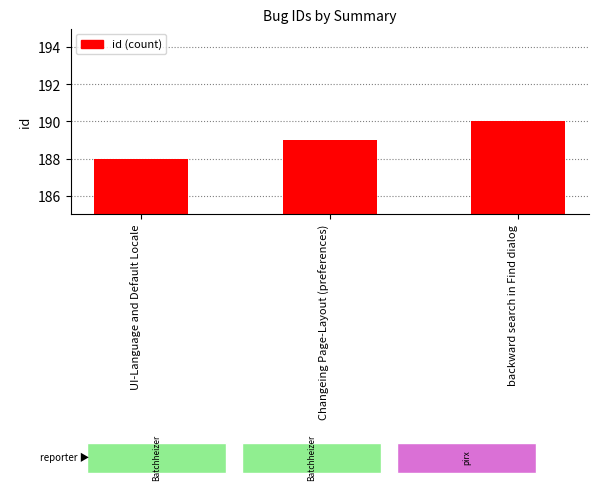

How many values are between 188 and 190?

3